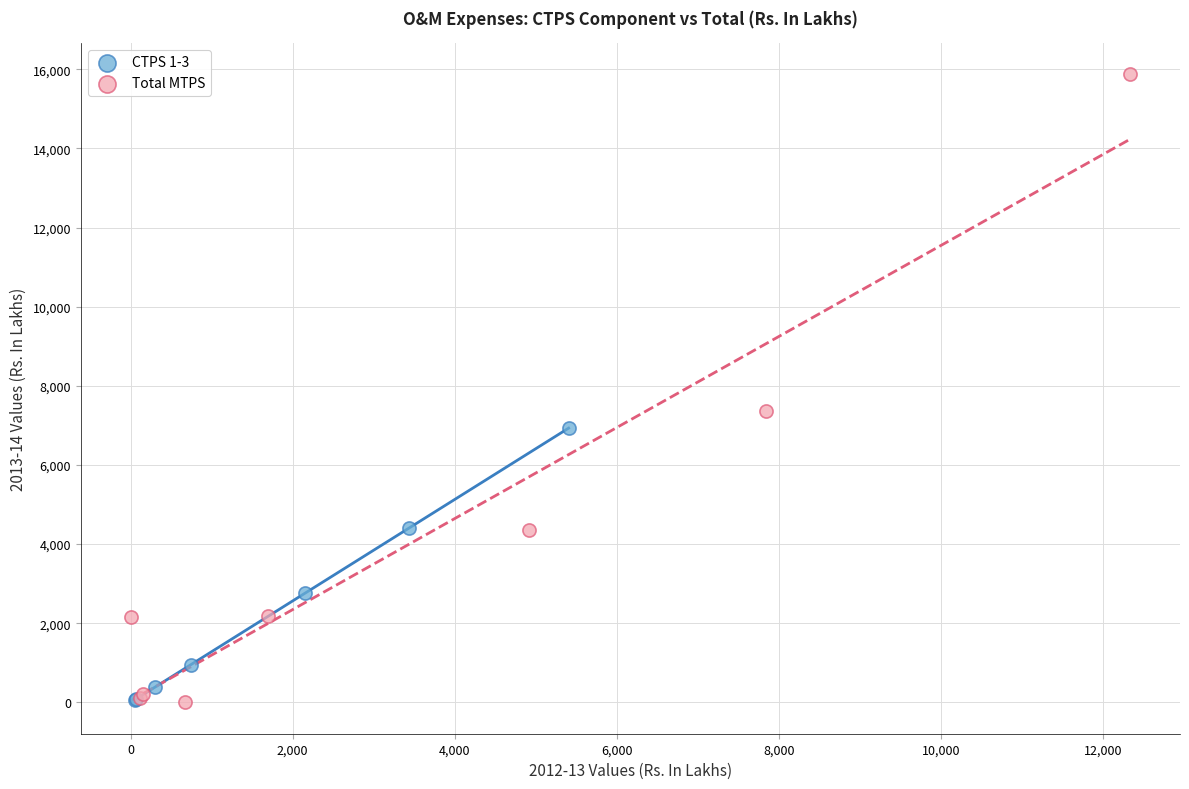

Which series has the widest spread of Y values?

Total MTPS